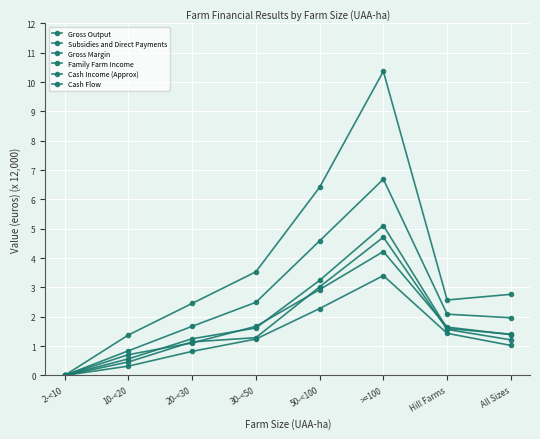

Reading left to right, extract all data points from this chart.

Gross Output: 0.0	1.4	2.5	3.5	6.4	10.4	2.6	2.8
Subsidies and Direct Payments: 0.0	0.7	1.1	1.7	2.9	4.2	1.6	1.4
Gross Margin: 0.0	0.8	1.7	2.5	4.6	6.7	2.1	2.0
Family Farm Income: 0.0	0.3	0.8	1.2	2.3	3.4	1.4	1.0
Cash Income (Approx): 0.0	0.6	1.2	1.6	3.2	5.1	1.6	1.4
Cash Flow: 0.0	0.5	1.1	1.3	3.0	4.7	1.6	1.2